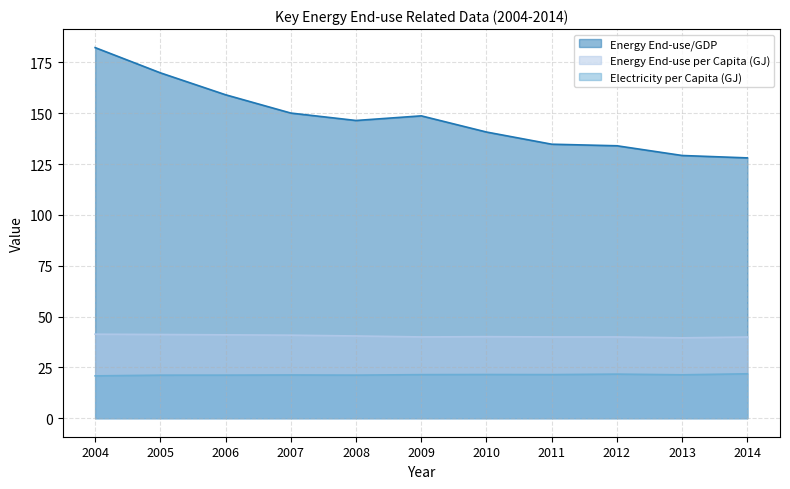

How many interior local valleys does the Electricity per Capita (GJ) series have?

3